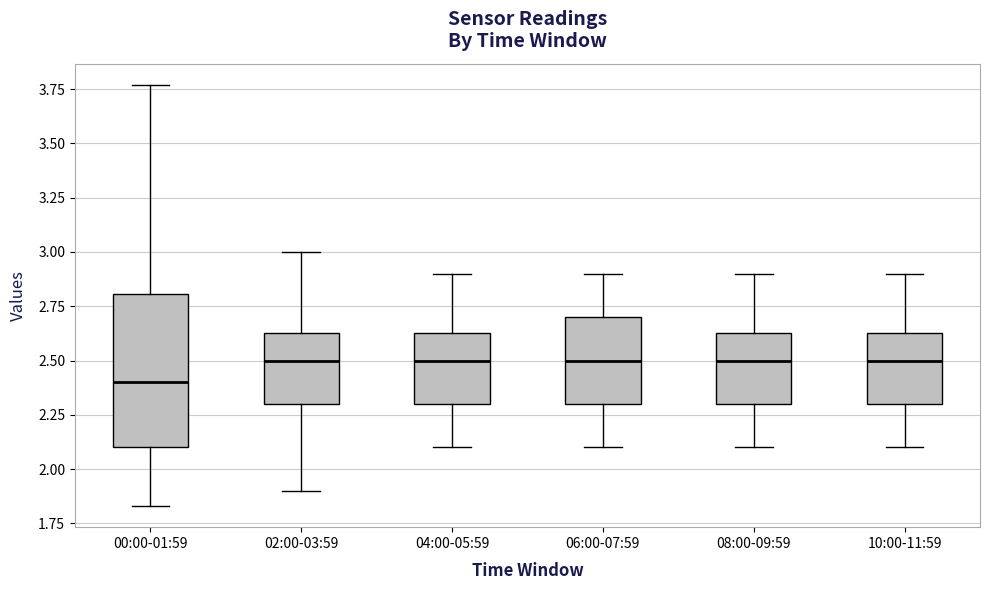

Where does the lower whisker of the box for 10:00-11:59 end on the y-axis? The values are not printed on the chart, so give them approximately, as read against the axis.

2.10